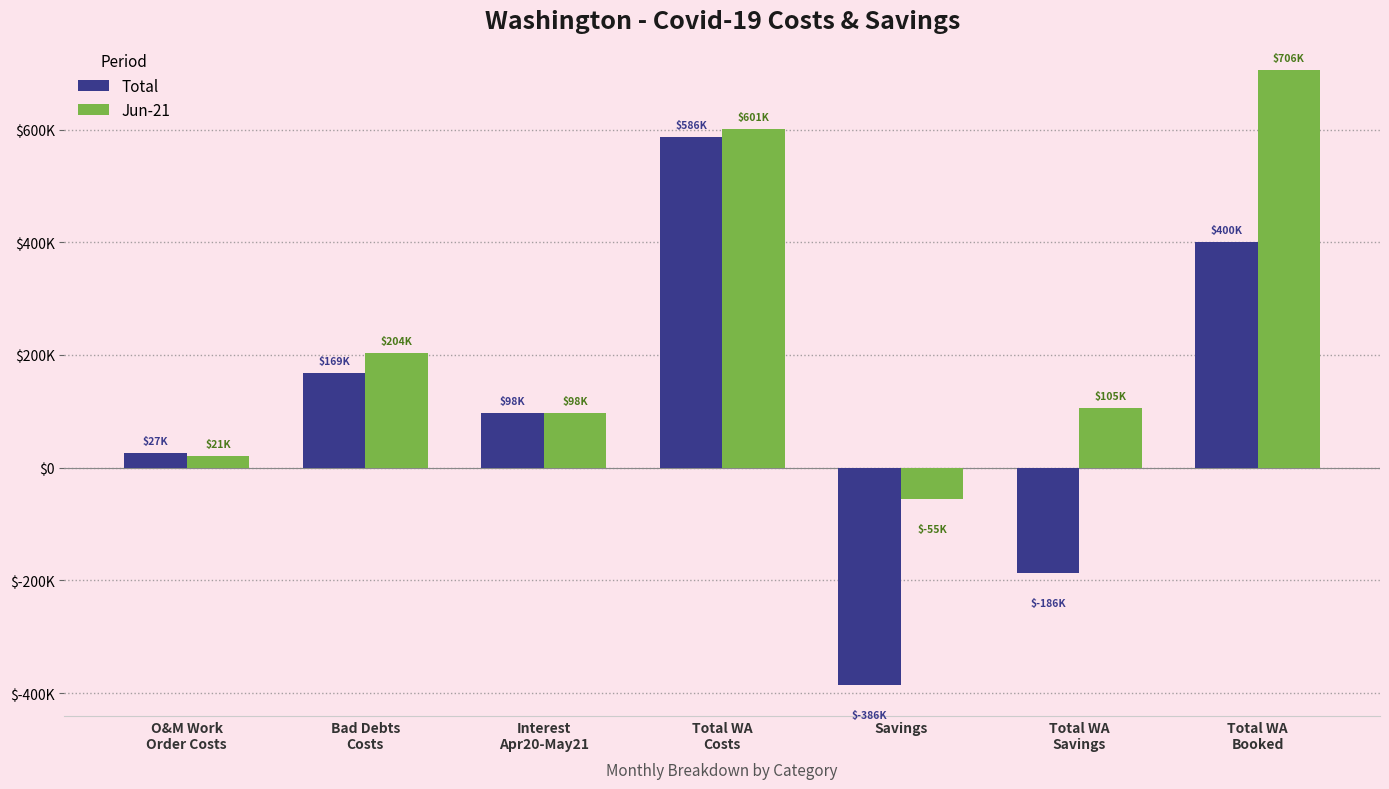

What is the label of the 1st bar from the right?

Total WA
Booked